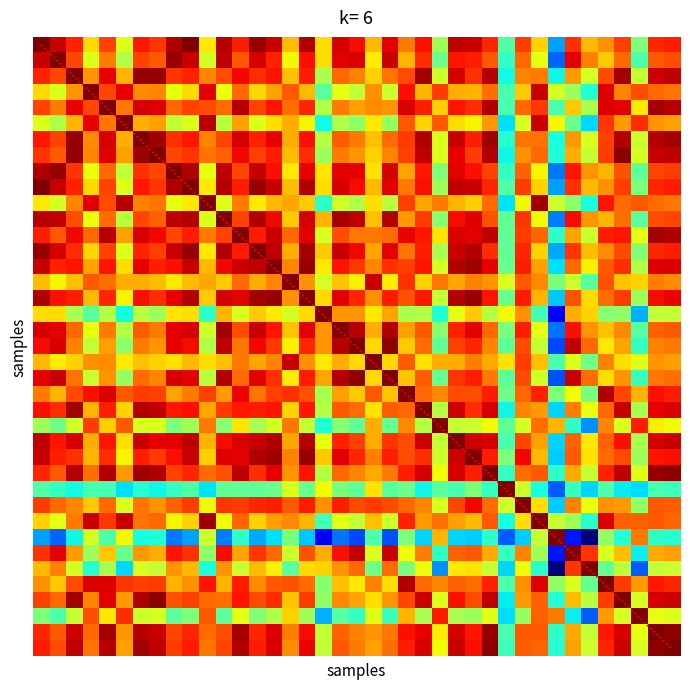

At how many categories does at least one series exceed 33?

39